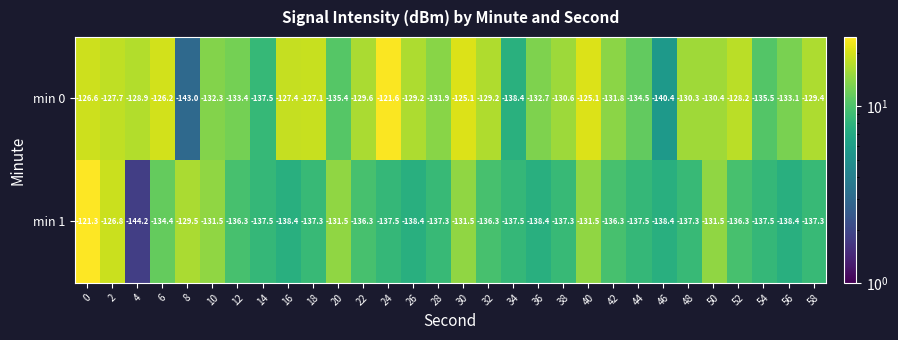

Which series has the largest range (max minus min)?

min 1